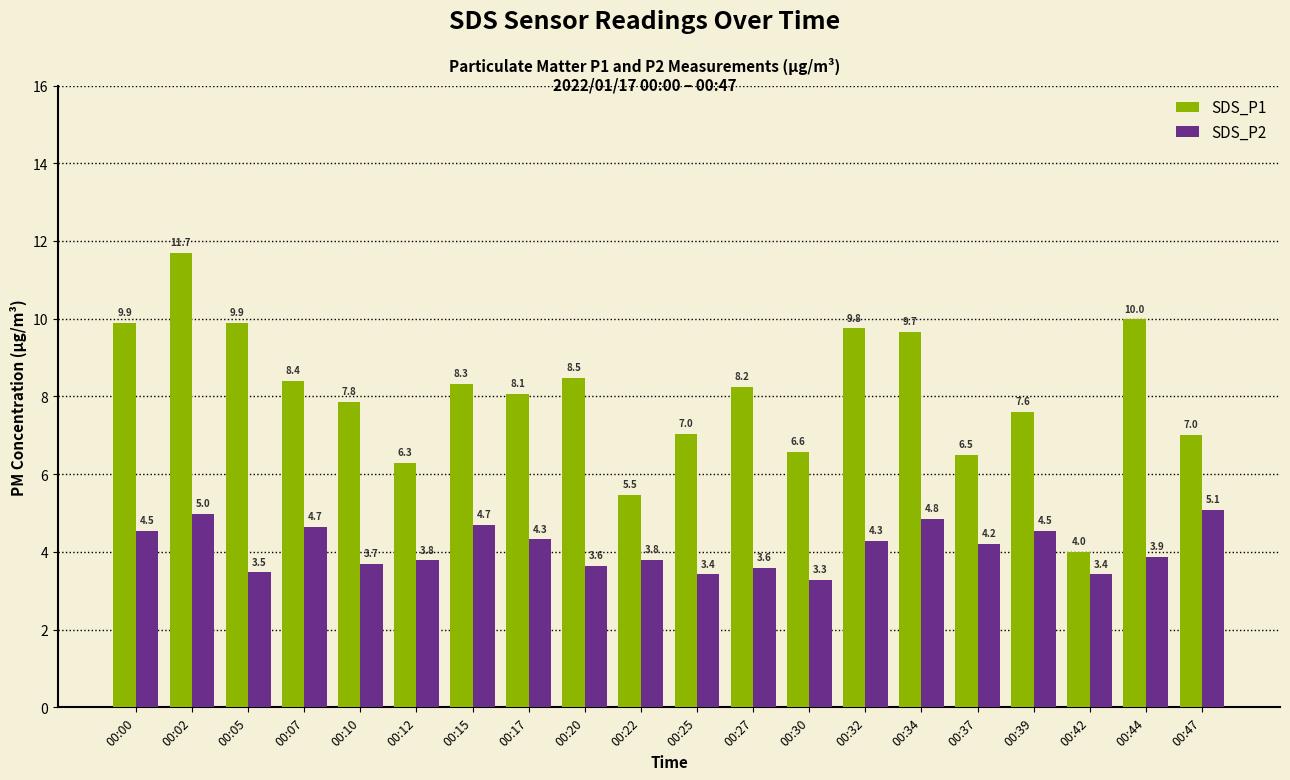

What is the highest value of the SDS_P1 series?

11.7